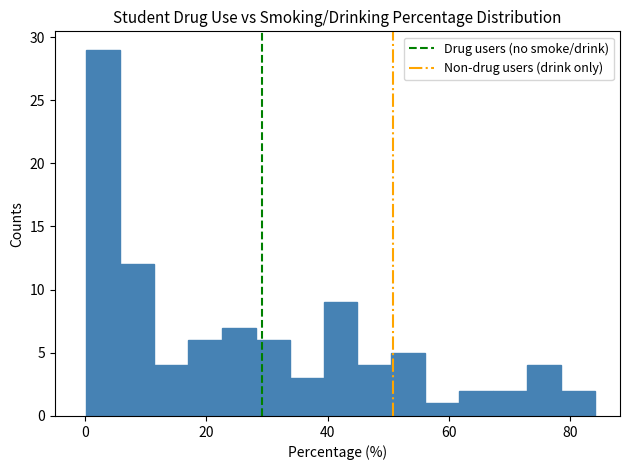

Around what value on the x-axis is the tallest bar? Give the approximate position of its centre, as read against the axis.

2